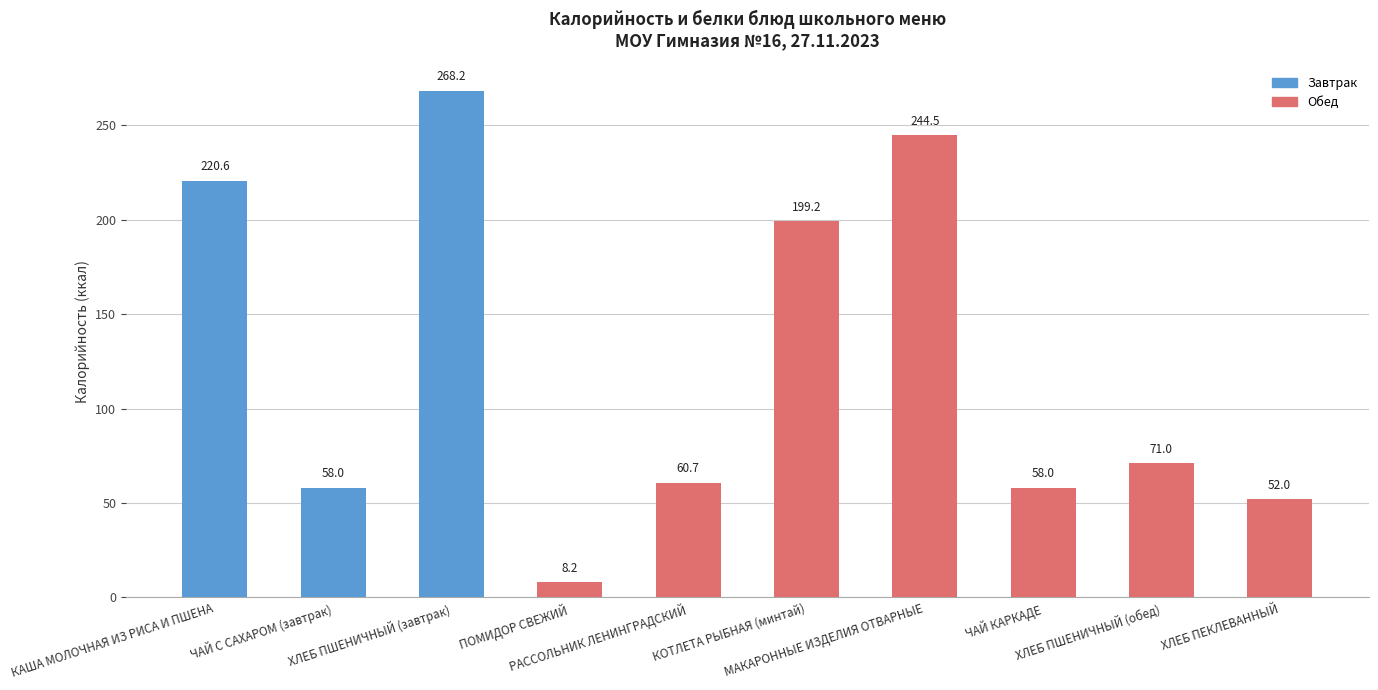

What is the label of the 5th bar from the left?

РАССОЛЬНИК ЛЕНИНГРАДСКИЙ